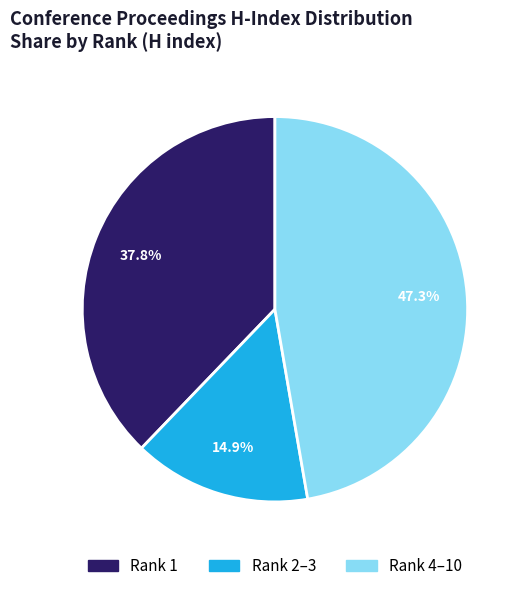

Is there a majority slice in this chart?

No